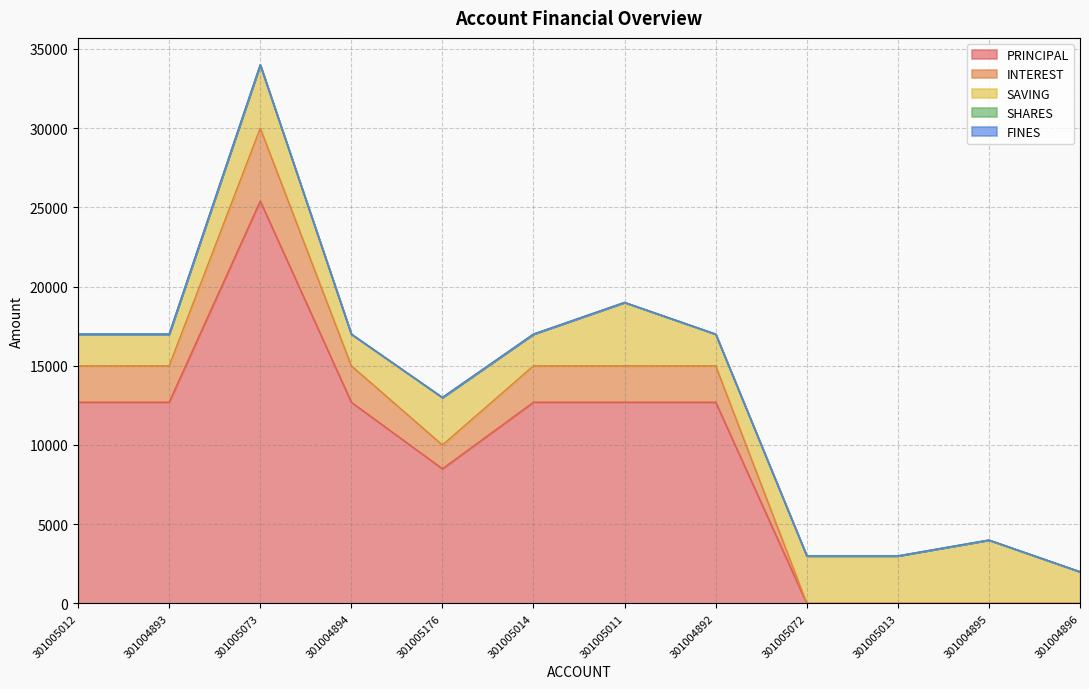

Which series has the widest spread of values?

PRINCIPAL